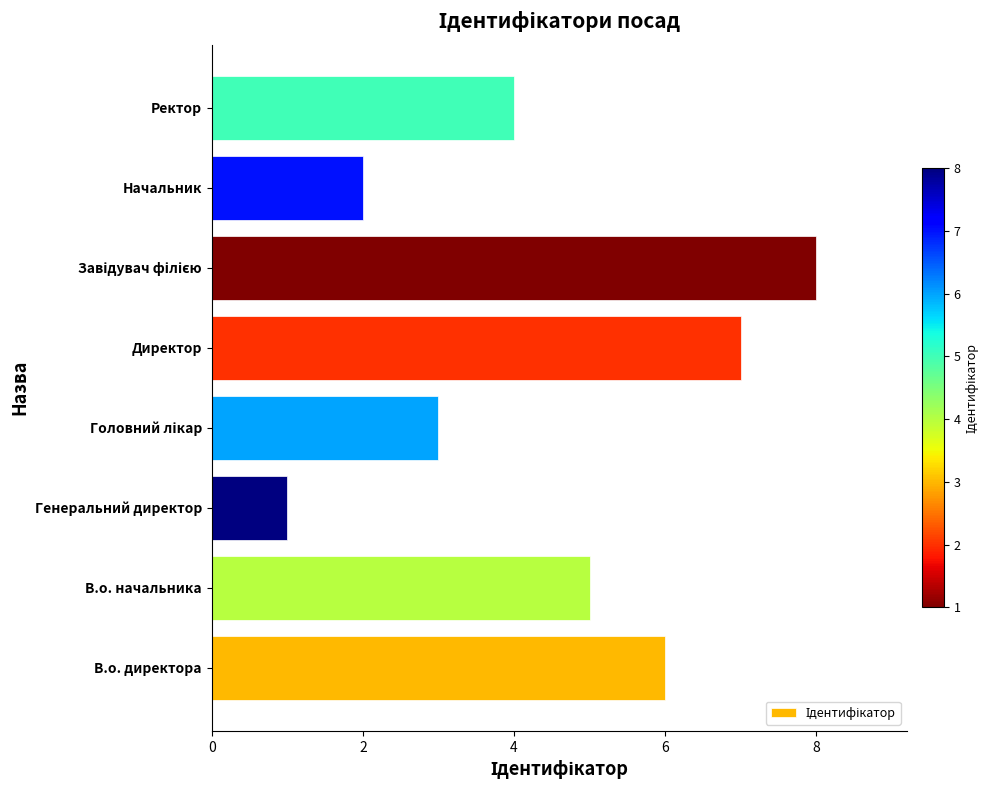

What is the difference between the maximum and minimum values?

7